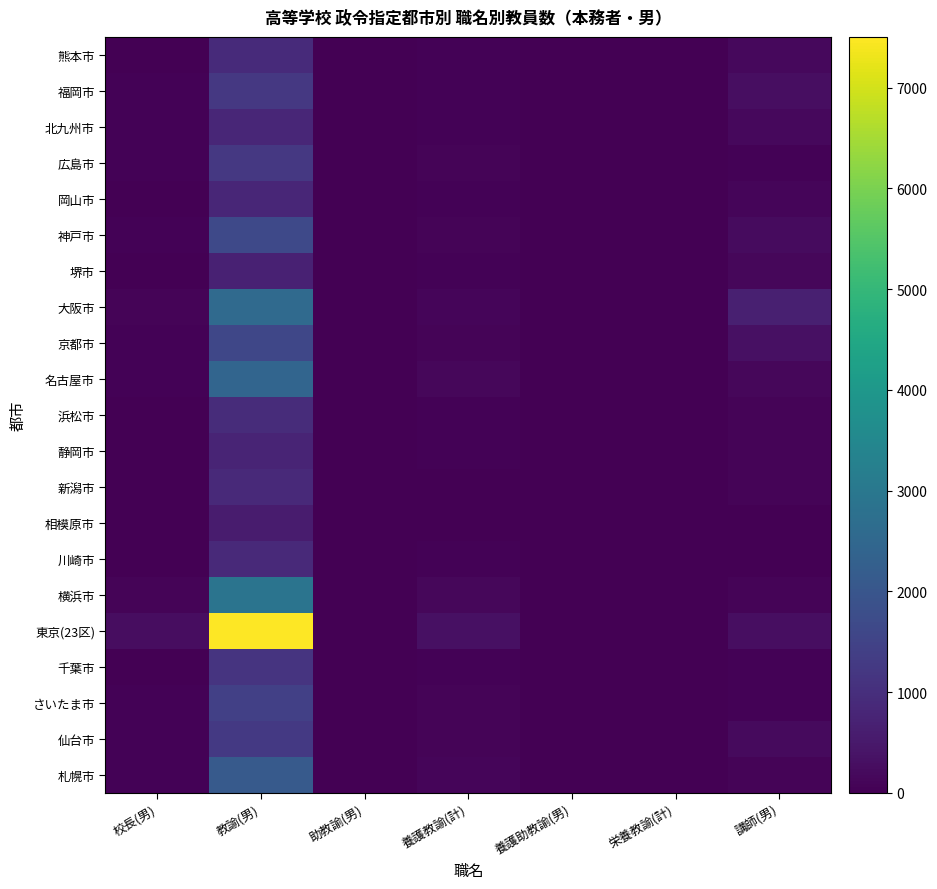

What is the total value across all series at 養護教諭(計)?

1505